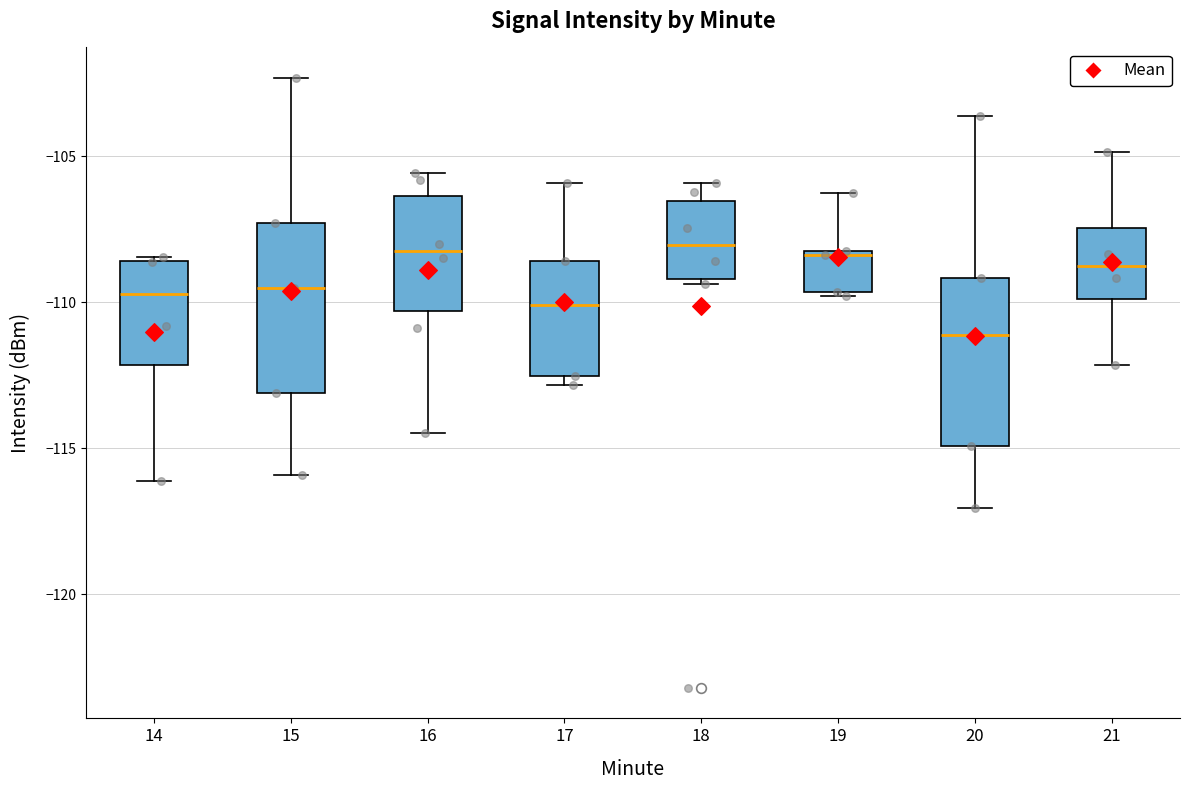

Where is the upper edge of the box at x = 17 on the y-axis? The values are not printed on the chart, so give them approximately, as read against the axis.

-108.5